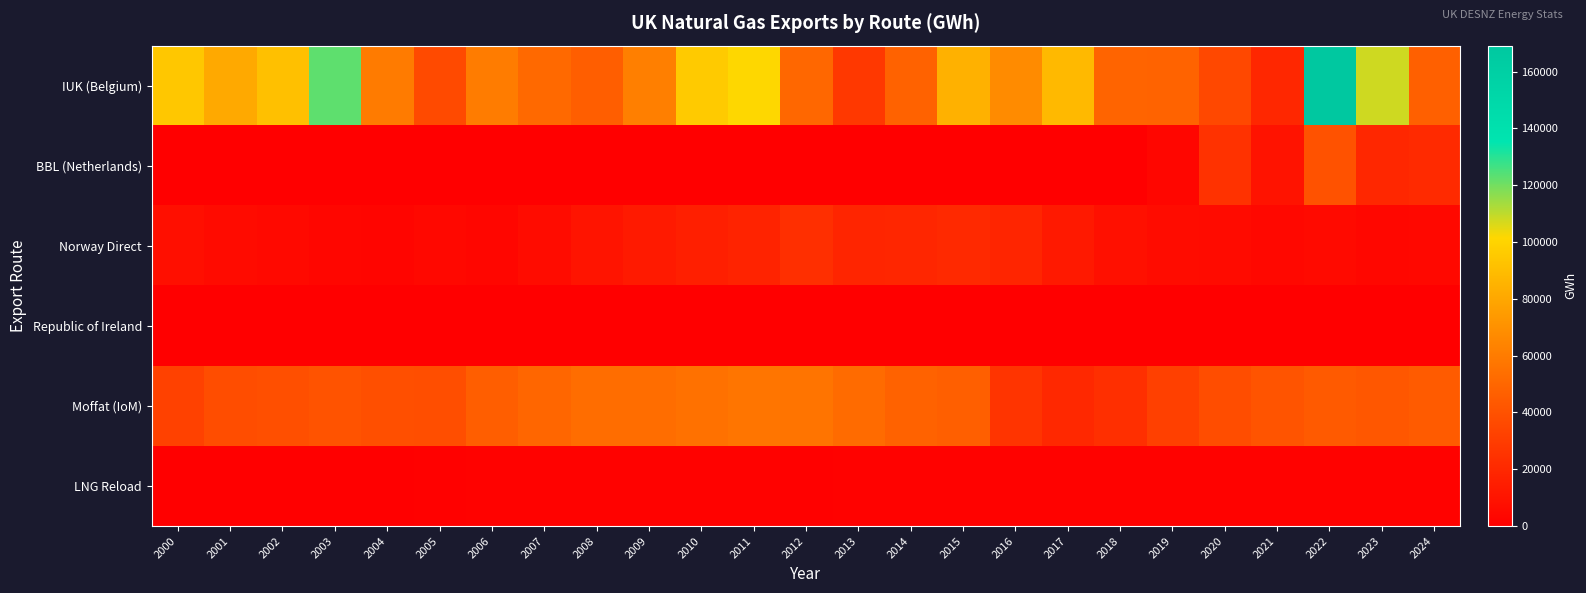

At how many categories does at least one series exceed 32635?

25